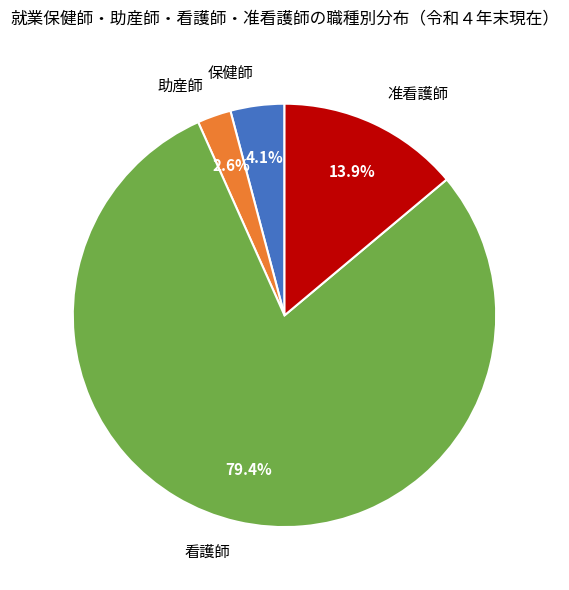

Which slice is the largest?

看護師